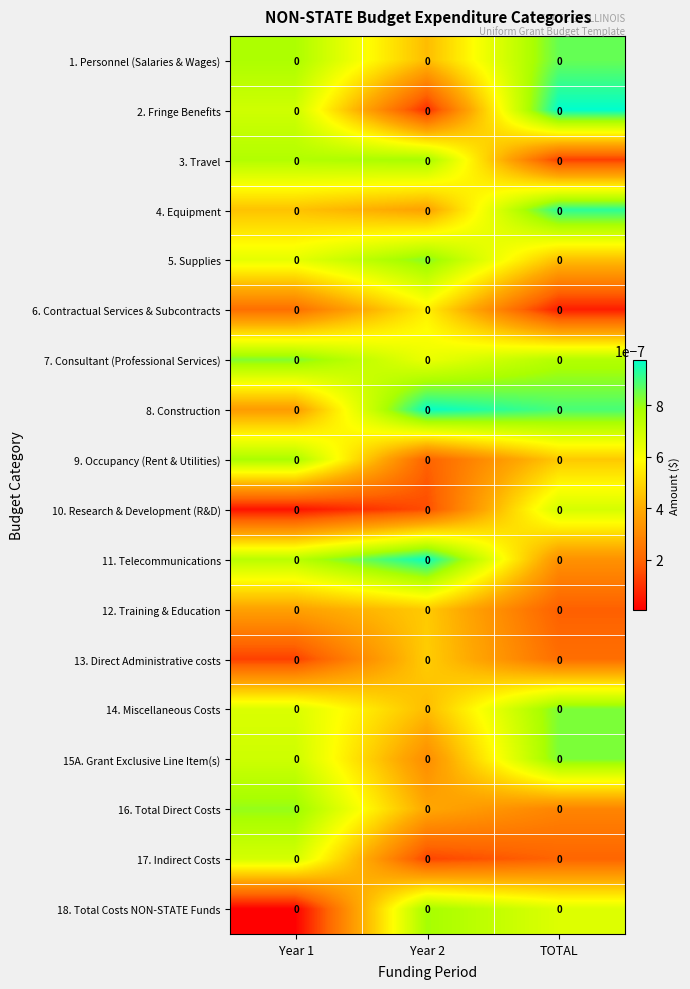

How many 3. Travel values are between 0 and 1?

3